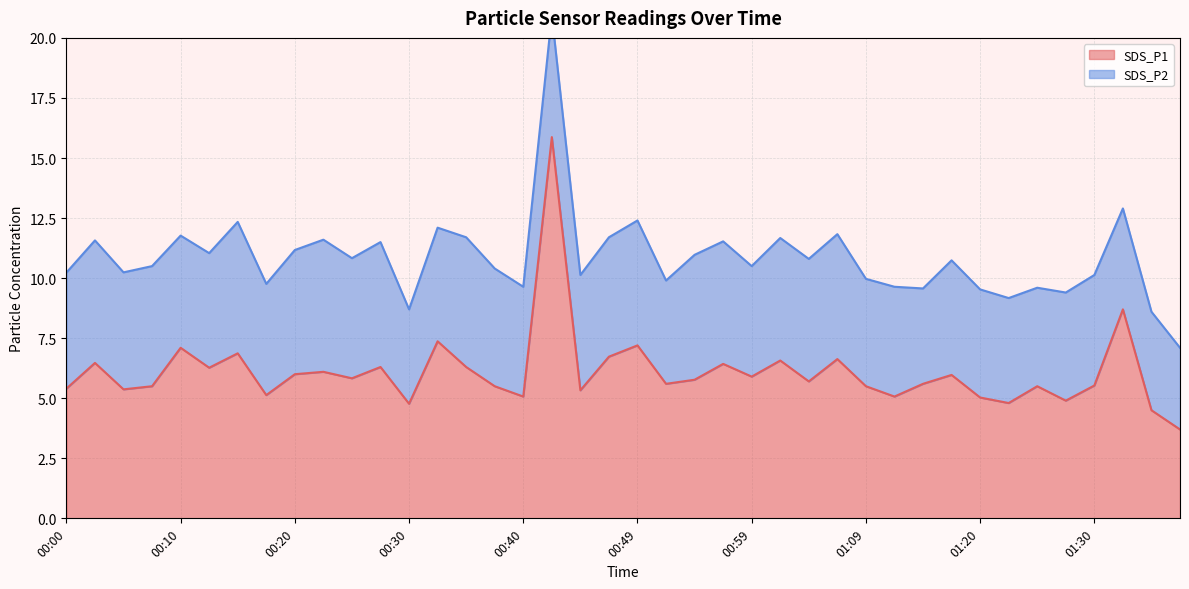

Which label corresponds to the smallest value in the chart?

01:37